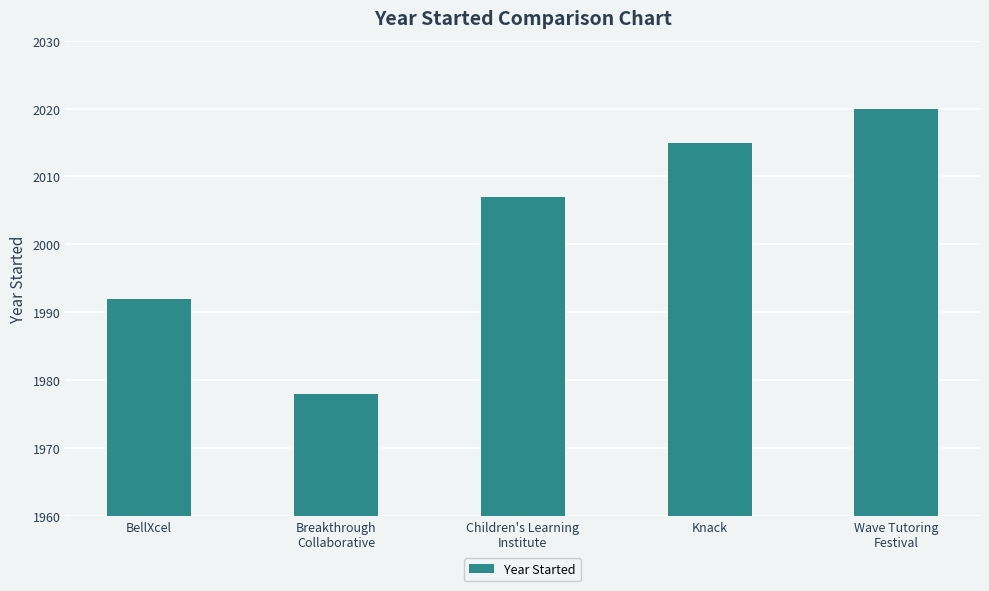

What is the approximate value at Children's Learning
Institute?

2007